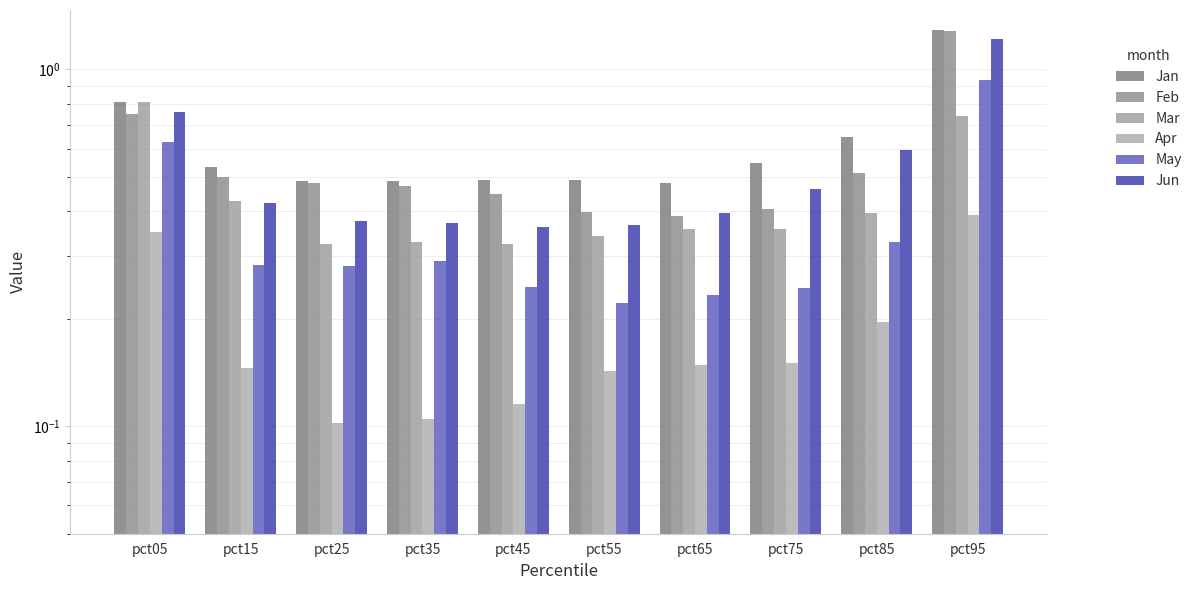

What is the difference between the maximum and minimum values in the Feb series?

0.9